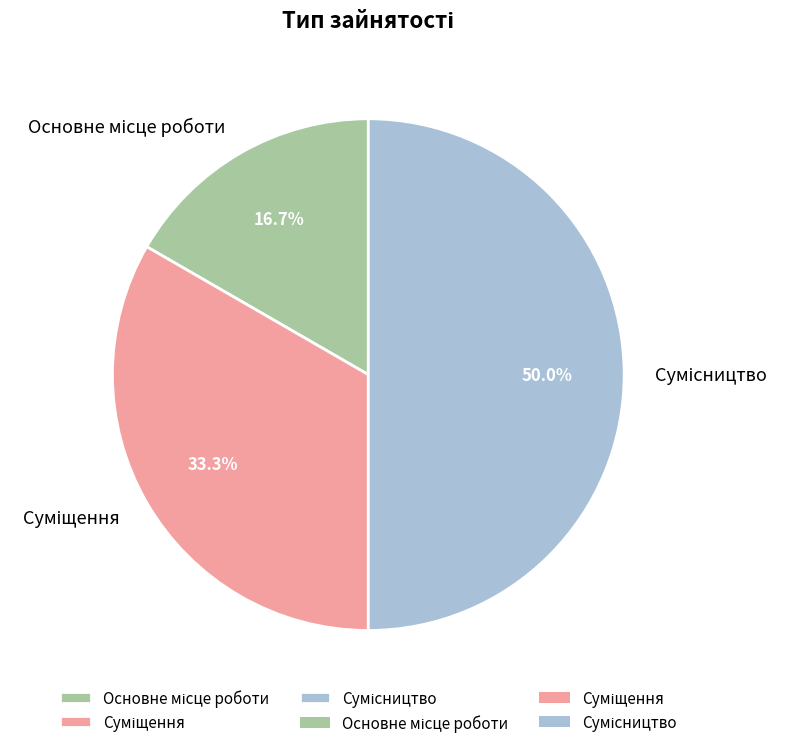

How many segments does this pie chart have?

3